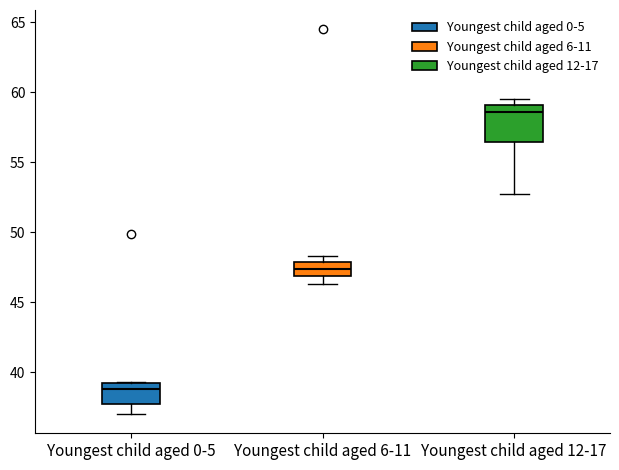

Which box has the lowest median line?

Youngest child aged 0-5